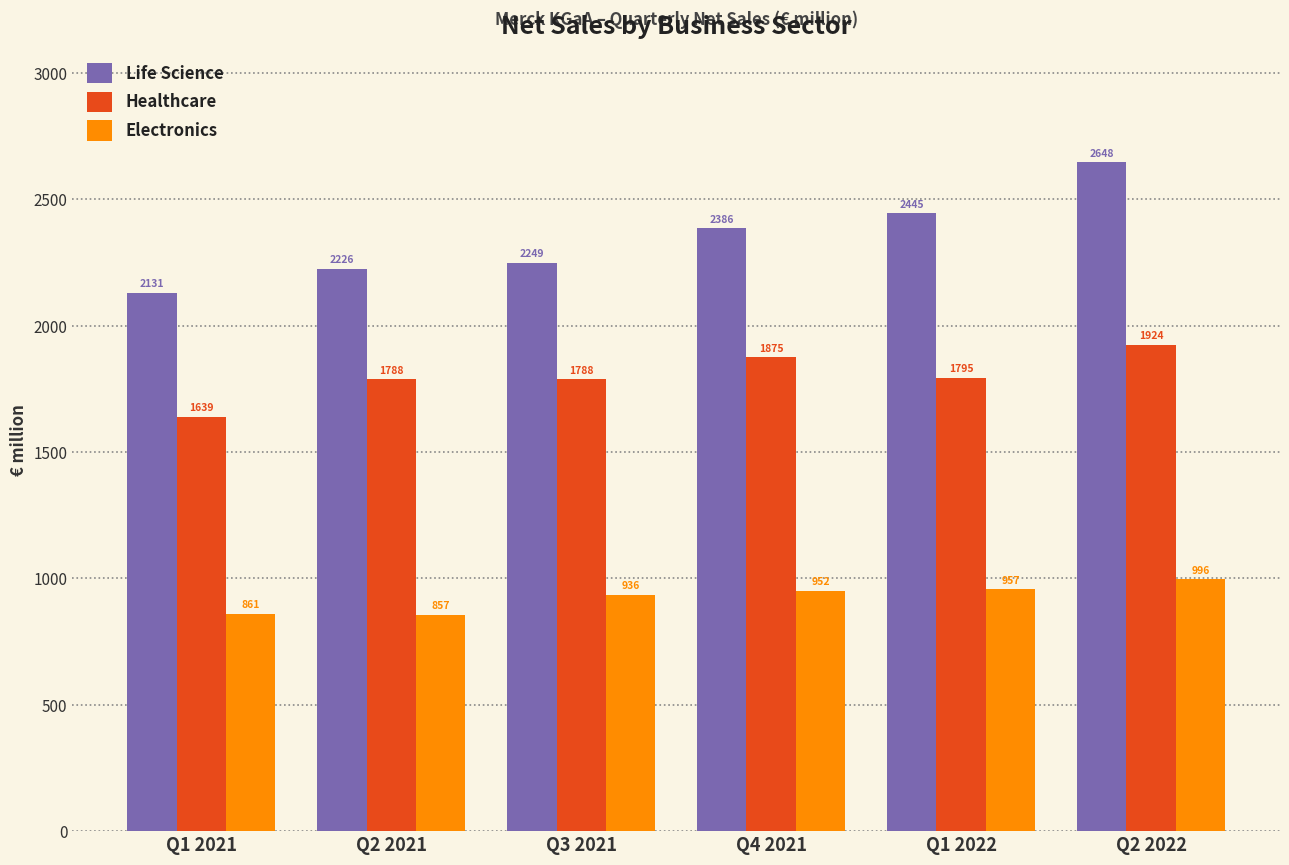

What value does the Electronics series have at Q1 2021?

860.7